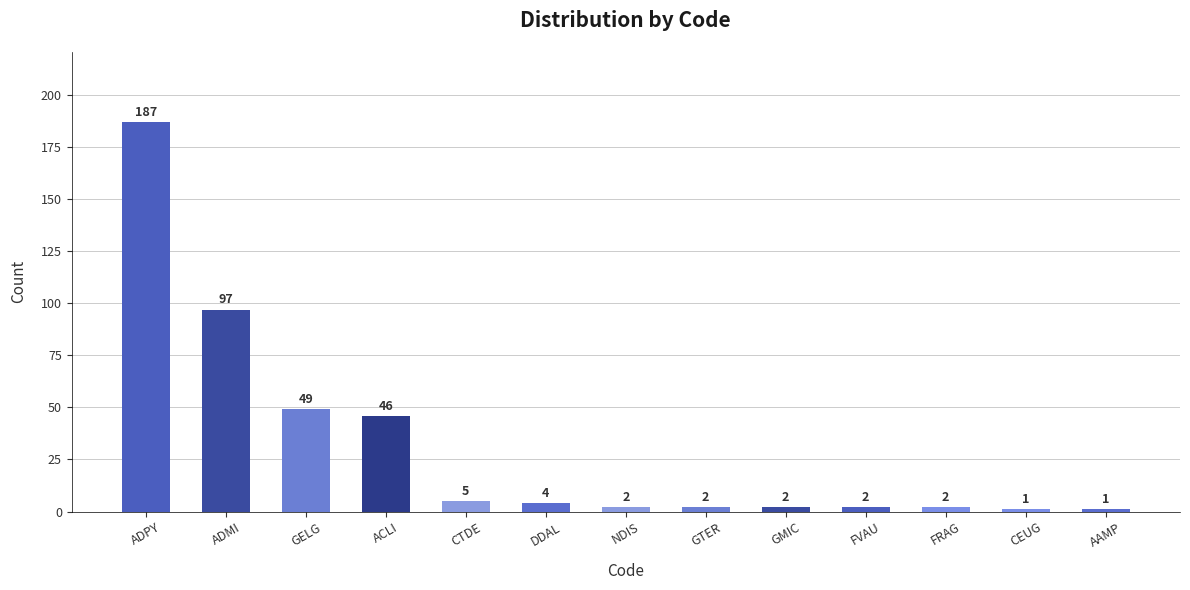

Reading right to left, list all the values displayed in this chart.

1	1	2	2	2	2	2	4	5	46	49	97	187